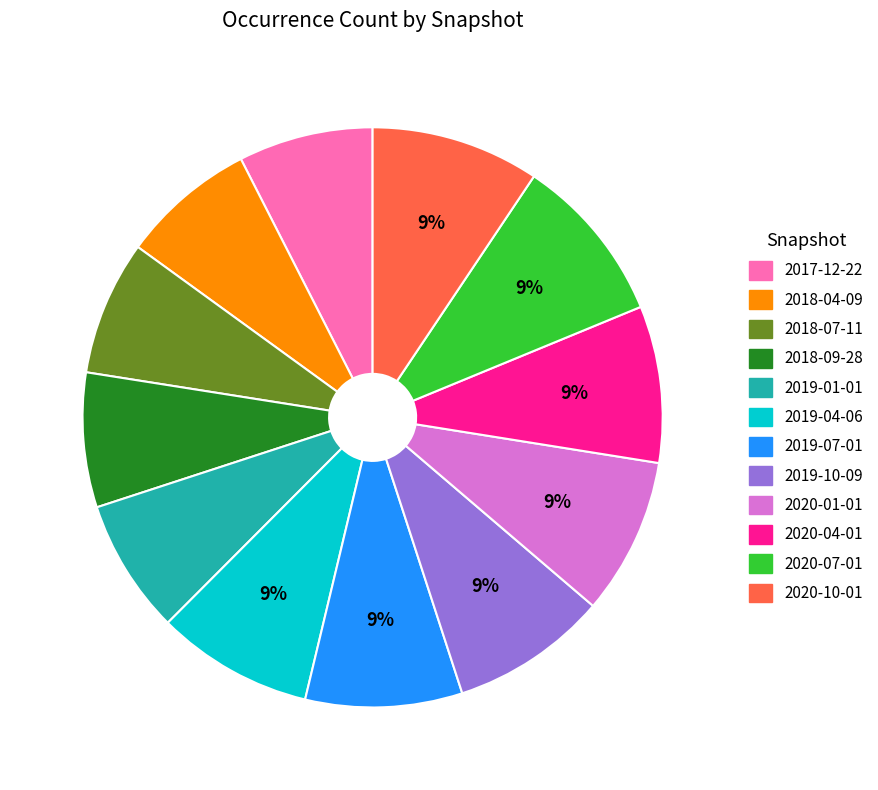

Do 2019-10-09 and 2019-04-06 together represent more than half of the pie?

No